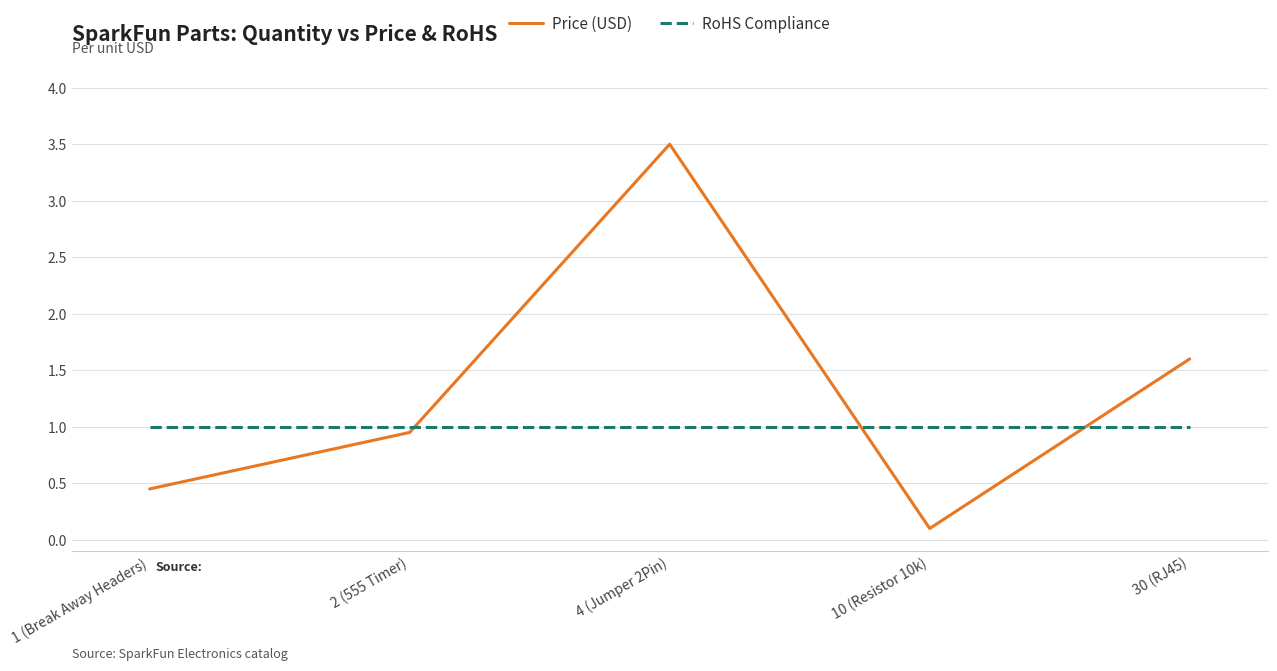

Where do Price (USD) and RoHS Compliance first cross each other?

2 (555 Timer) and 4 (Jumper 2Pin)